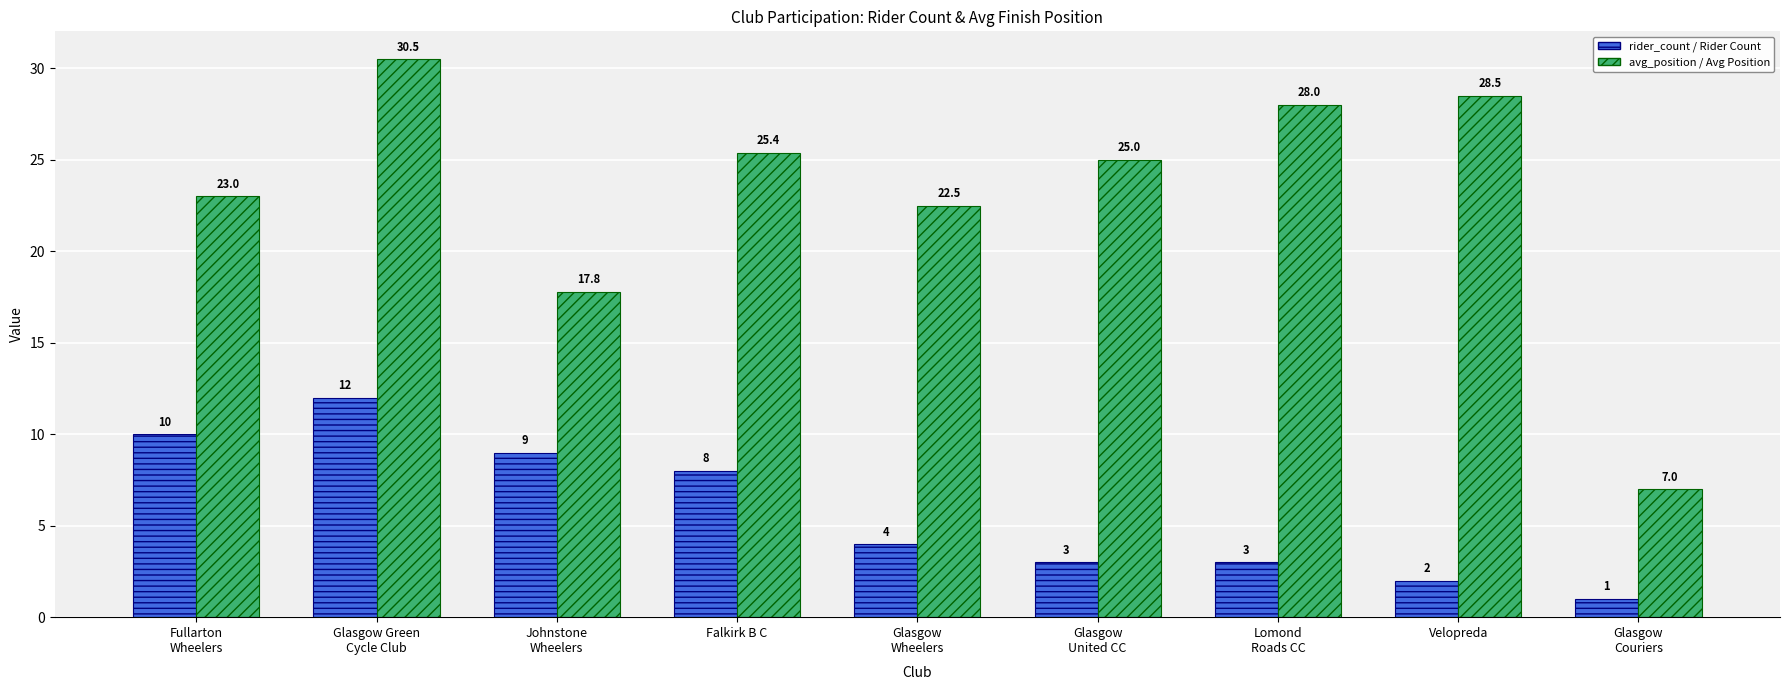

At which label does rider_count / Rider Count first exceed 4?

Fullarton
Wheelers